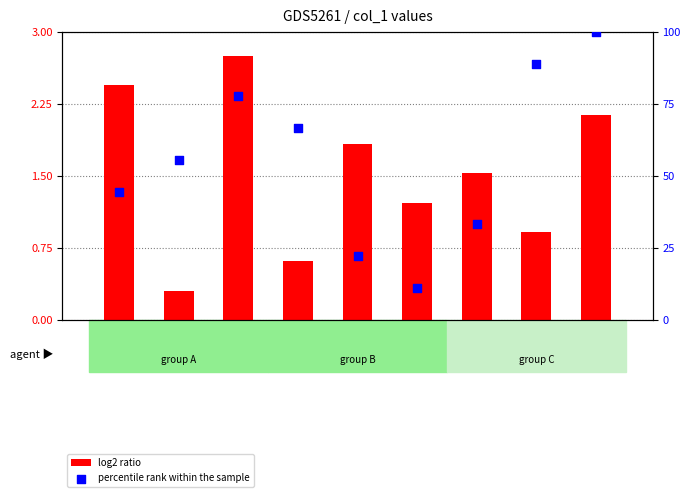

Which series has the largest Y range (max minus min)?

percentile rank within the sample